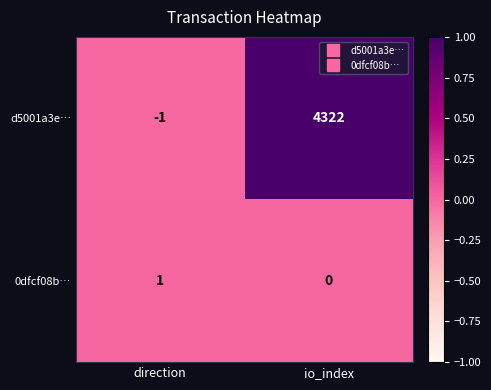

What is the sum of all d5001a3e… values?

4321